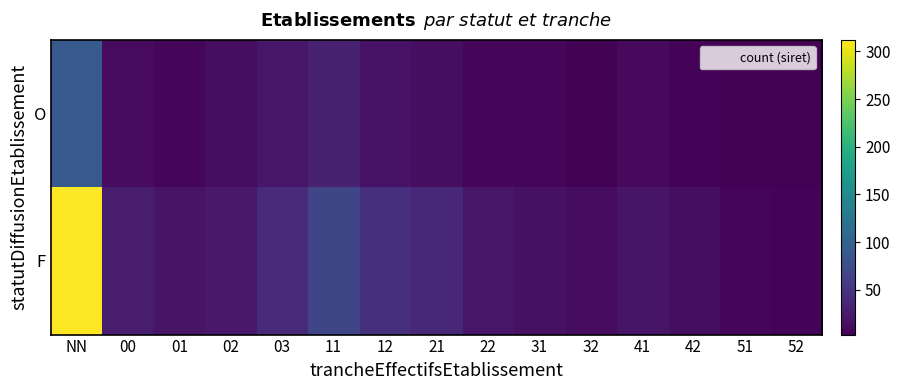

Reading right to left, transcribe all the data shown in this chart.

O: 52=3	51=4	42=6	41=11	32=5	31=7	22=9	21=14	12=18	11=31	03=22	02=15	01=8	00=12	NN=89
F: 52=6	51=9	42=14	41=21	32=13	31=17	22=22	21=38	12=45	11=67	03=41	02=24	01=19	00=28	NN=312